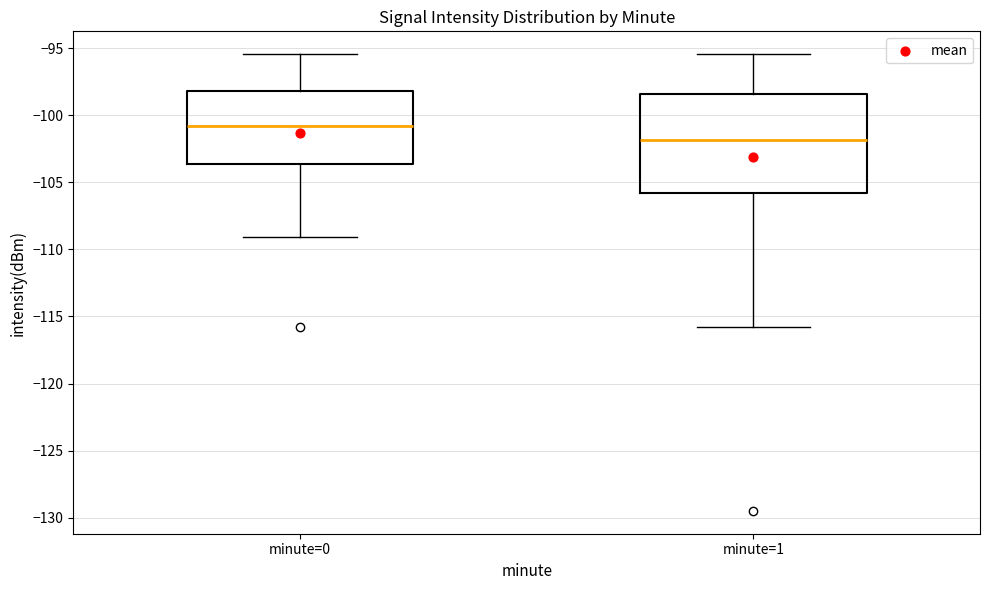

Reading left to right, transcribe this box plot: for each box, give where its median line is, the range the box spans, and where its two whiskers end, as read against the y-axis. The values are not printed on the chart, so give them approximately, as read against the axis.

minute=0: median -101.0, box -103.5 to -98.0, whiskers -109.0 to -95.5
minute=1: median -102.0, box -106.0 to -98.5, whiskers -116.0 to -95.5